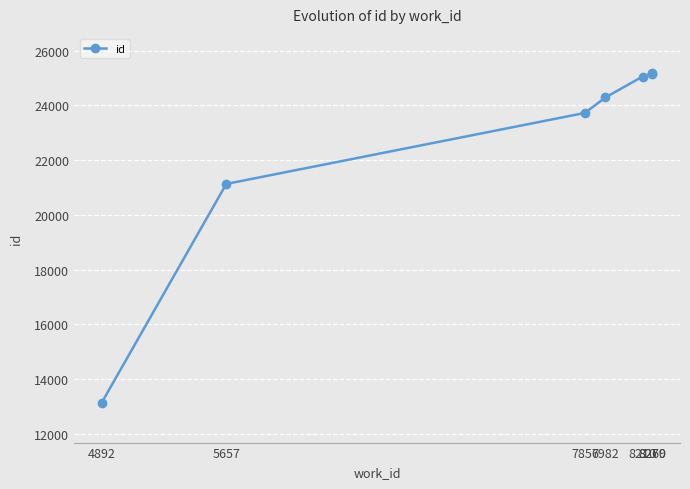

What is the difference between the maximum and minimum values?

12040